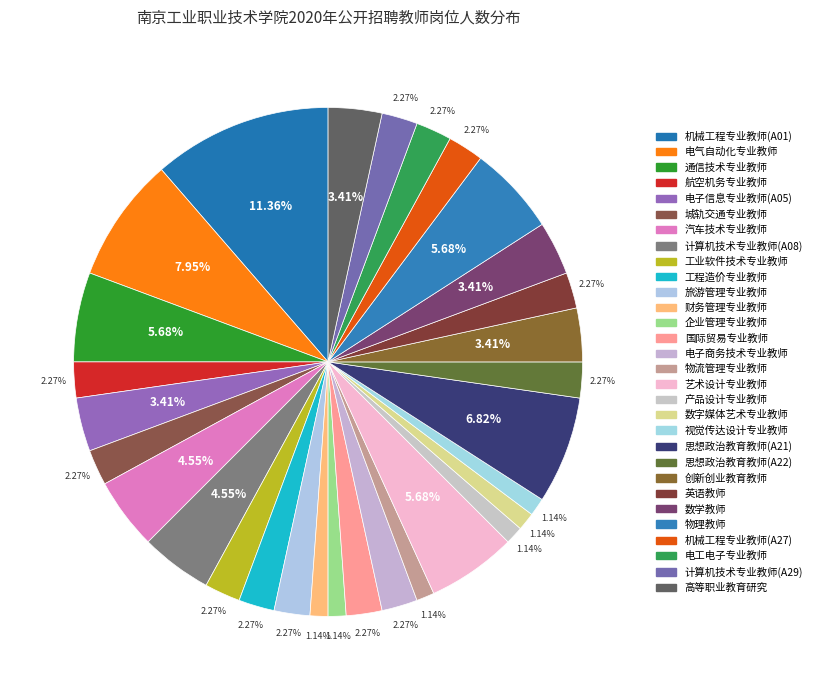

Is it true that 计算机技术专业教师(A08) is 1% of the pie?

False